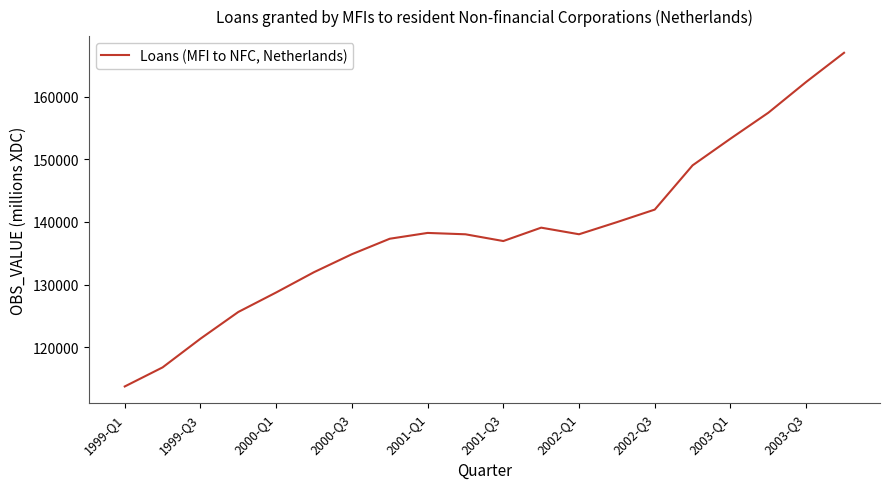

What is the difference between the maximum and minimum values?

53278